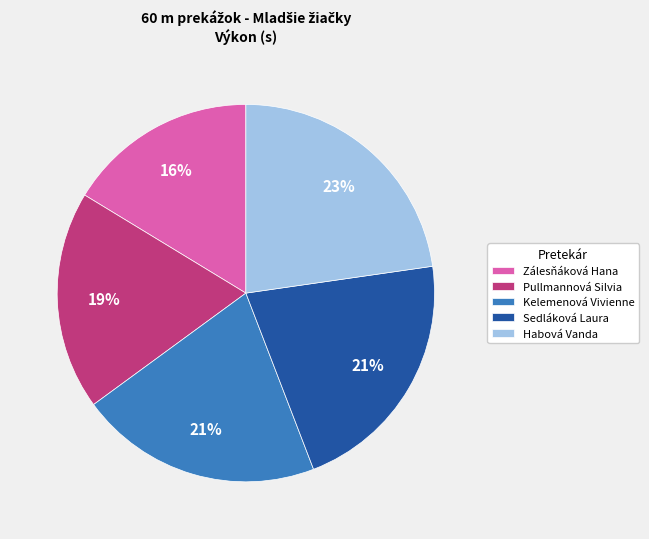

To the nearest percent, what is the average slice percentage?

20%